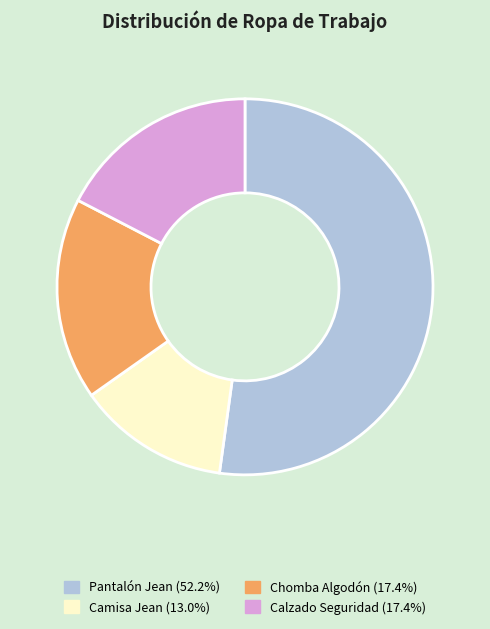

What is the largest slice in the pie chart?

Pantalón Jean